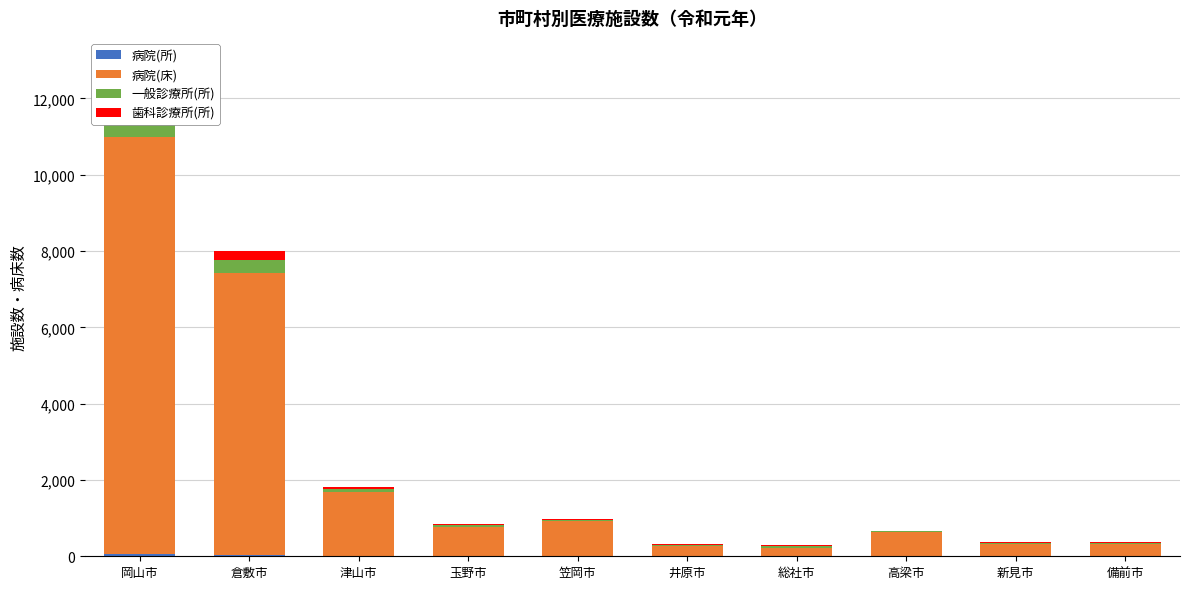

Reading left to right, transcribe all the data shown in this chart.

病院(所): 岡山市=56	倉敷市=36	津山市=10	玉野市=7	笠岡市=5	井原市=3	総社市=3	高梁市=4	新見市=4	備前市=4
病院(床): 岡山市=10939	倉敷市=7390	津山市=1664	玉野市=751	笠岡市=911	井原市=272	総社市=214	高梁市=621	新見市=323	備前市=316
一般診療所(所): 岡山市=699	倉敷市=350	津山市=97	玉野市=50	笠岡市=40	井原市=29	総社市=50	高梁市=32	新見市=30	備前市=34
歯科診療所(所): 岡山市=438	倉敷市=226	津山市=47	玉野市=36	笠岡市=24	井原市=21	総社市=27	高梁市=14	新見市=10	備前市=16